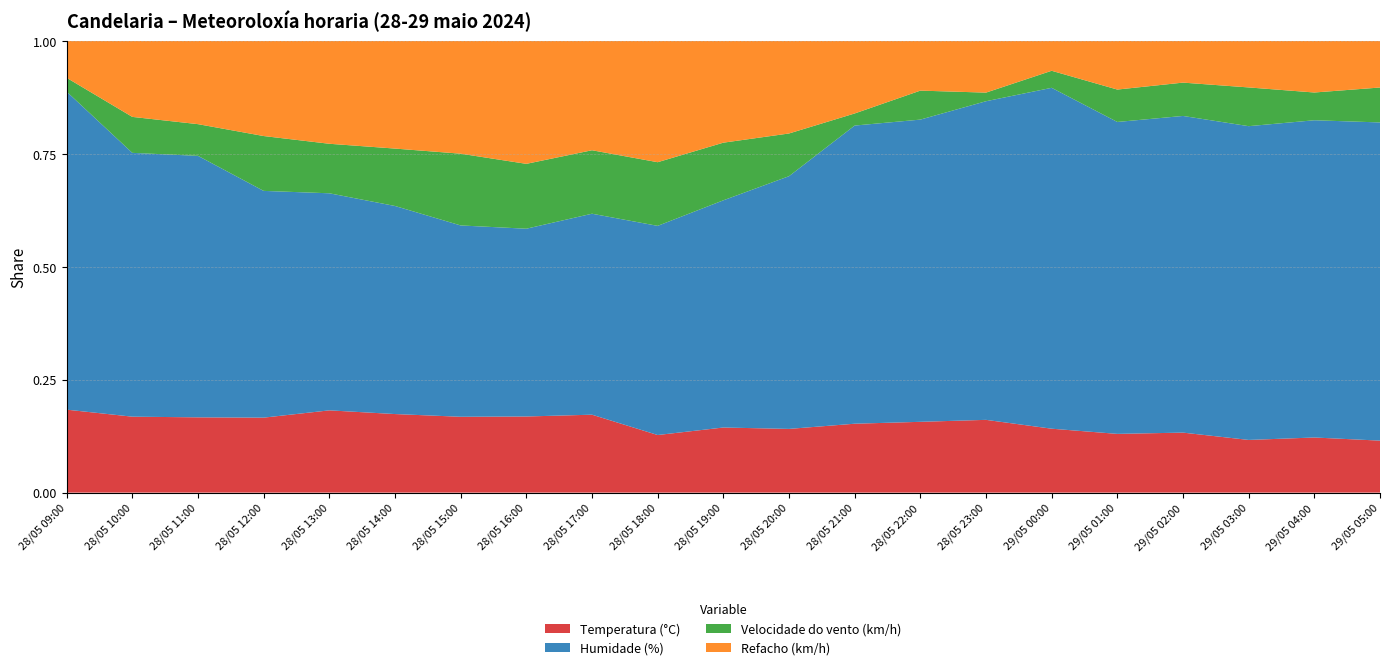

Reading right to left, list all the values displayed in this chart.

Temperatura (°C): 13.4	13.9	13.6	14.4	14.5	15.0	16.9	17.1	17.1	17.9	19.2	19.0	22.1	22.3	22.2	21.9	21.6	20.5	19.0	19.0	18.0
Humidade (%): 82.0	80.0	81.0	76.0	77.0	80.0	74.0	73.0	74.0	71.0	67.0	69.0	57.0	55.0	56.0	58.0	57.0	62.0	66.0	66.0	69.0
Velocidade do vento (km/h): 9.0	7.0	10.0	8.0	8.0	4.0	2.0	7.0	3.0	12.0	17.0	21.0	18.0	19.0	21.0	16.0	13.0	15.0	8.0	9.0	3.0
Refacho (km/h): 12.0	13.0	12.0	10.0	12.0	7.0	12.0	12.0	18.0	26.0	30.0	40.0	31.0	36.0	33.0	30.0	27.0	26.0	21.0	19.0	8.0